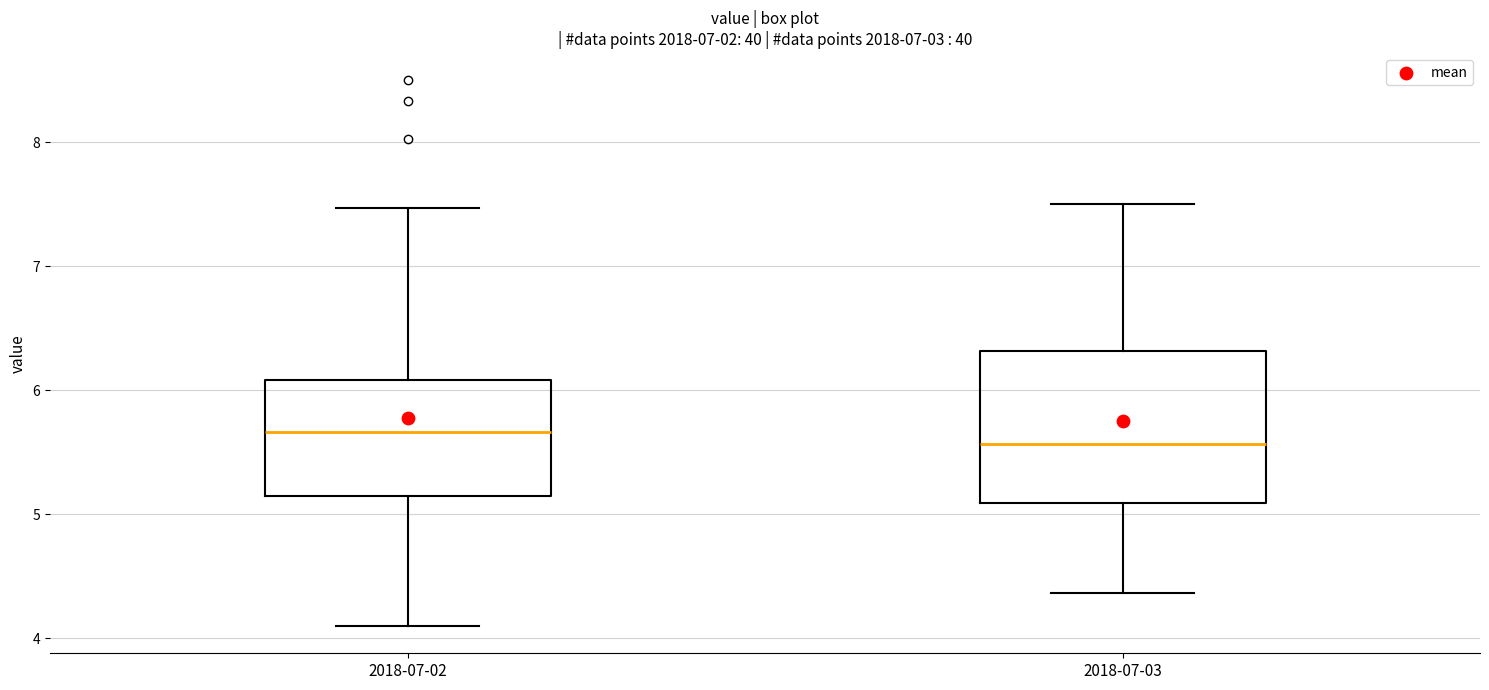

Reading left to right, read every box against the y-axis: the position of its median line, the range the box covers, and the ends of its whiskers. The values are not printed on the chart, so give them approximately, as read against the axis.

2018-07-02: median 5.7, box 5.1 to 6.1, whiskers 4.1 to 7.5
2018-07-03: median 5.6, box 5.1 to 6.3, whiskers 4.4 to 7.5